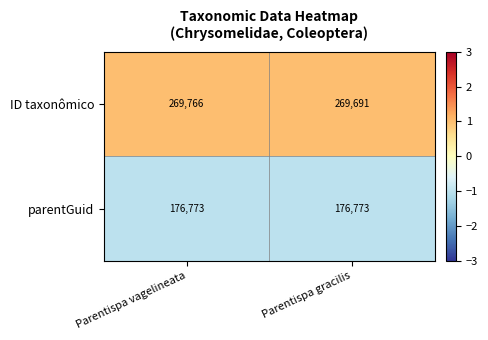

The parentGuid series shows 90601 at Parentispa vagelineata. True or false?

False